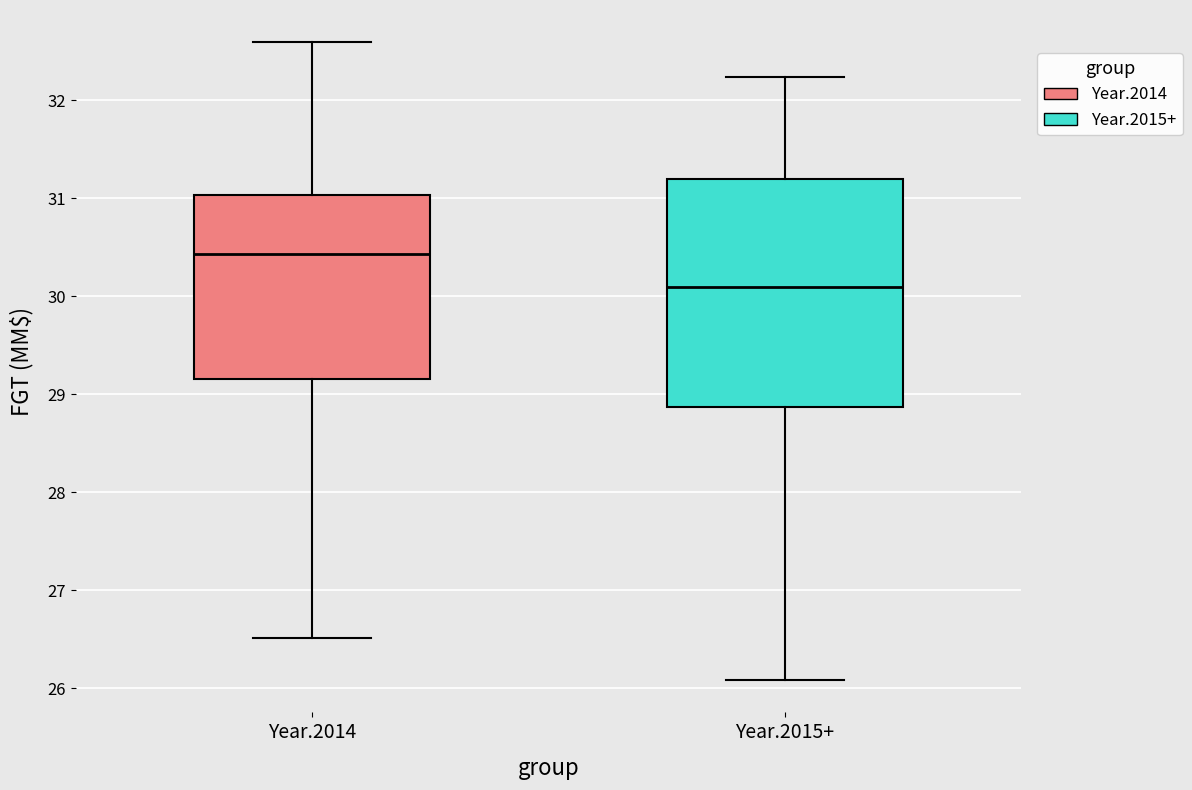

Reading left to right, read every box against the y-axis: the position of its median line, the range the box covers, and the ends of its whiskers. The values are not printed on the chart, so give them approximately, as read against the axis.

Year.2014: median 30.4, box 29.2 to 31.0, whiskers 26.5 to 32.6
Year.2015+: median 30.1, box 28.9 to 31.2, whiskers 26.1 to 32.2